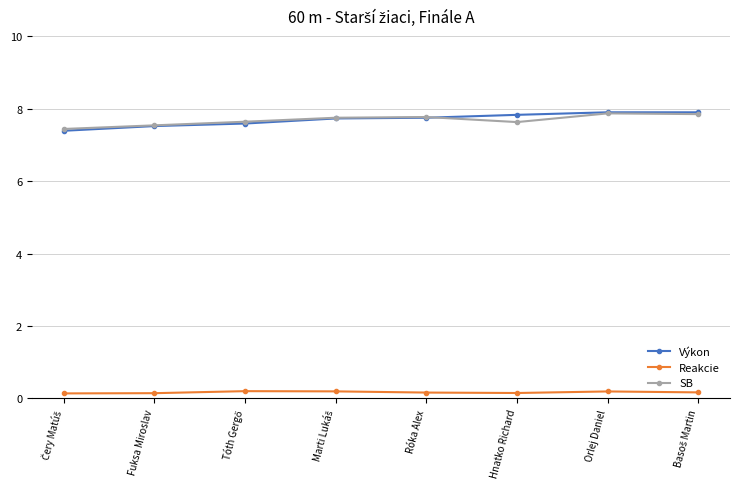

What is the value of the Reakcie point at the 5th from the left?

0.2